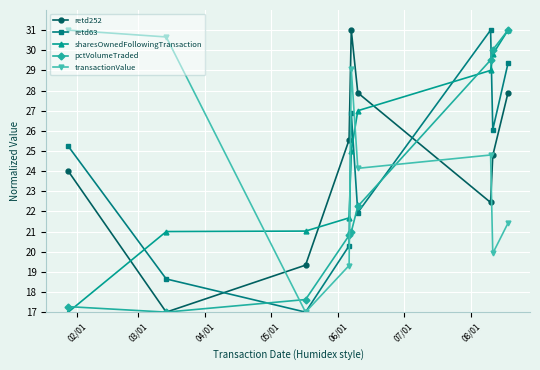

How many intersections are there between retd63 and pctVolumeTraded?

5